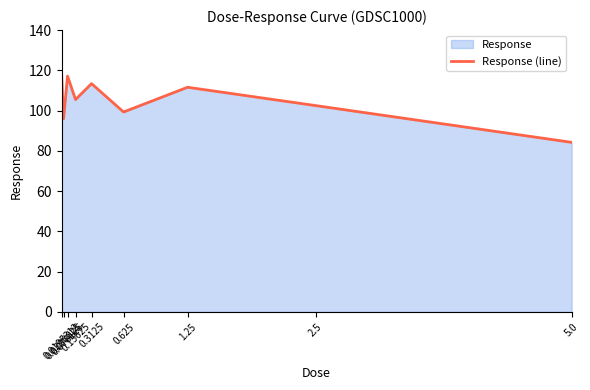

Between 0.15625 and 5.0, which is larger?

0.15625